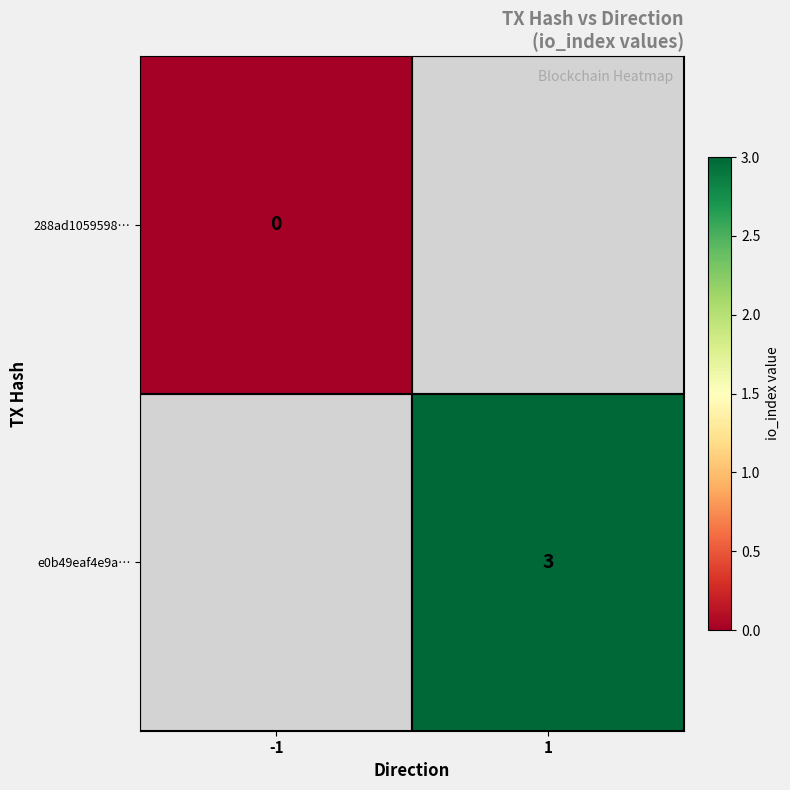

Is the value of e0b49eaf4e9a… at 1 greater than the value of 288ad1059598… at -1?

Yes